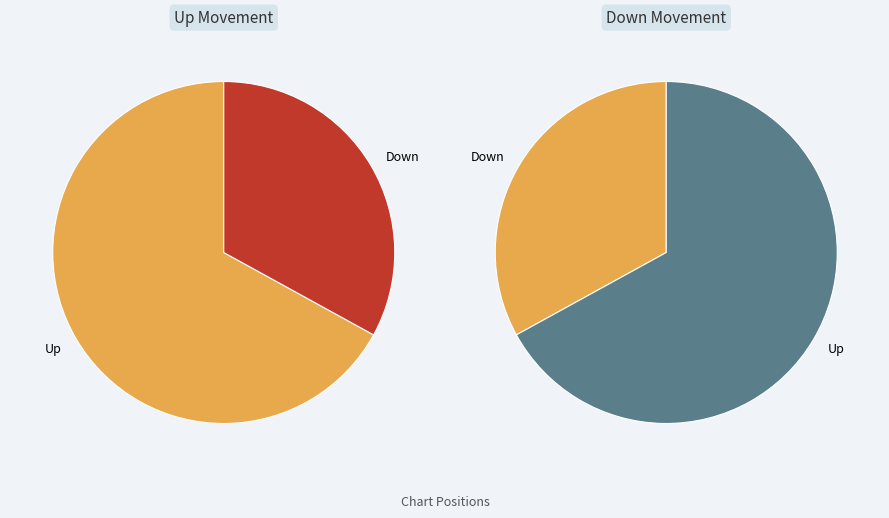

Which slice is the smallest?

down